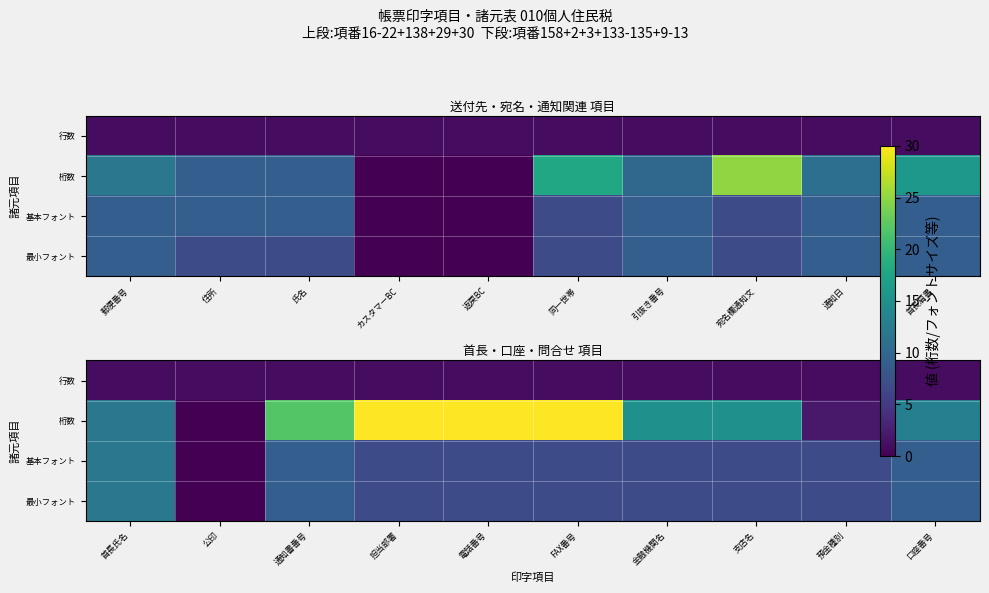

Which has a higher value, 口座番号 or 担当部署?

口座番号